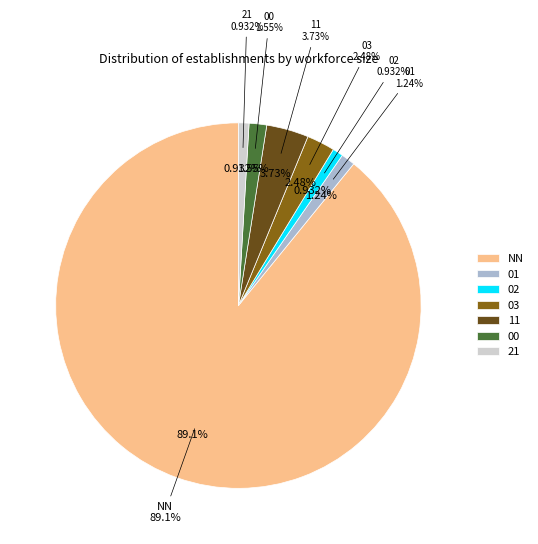

What percentage is NOT represented by 03?

97.5%